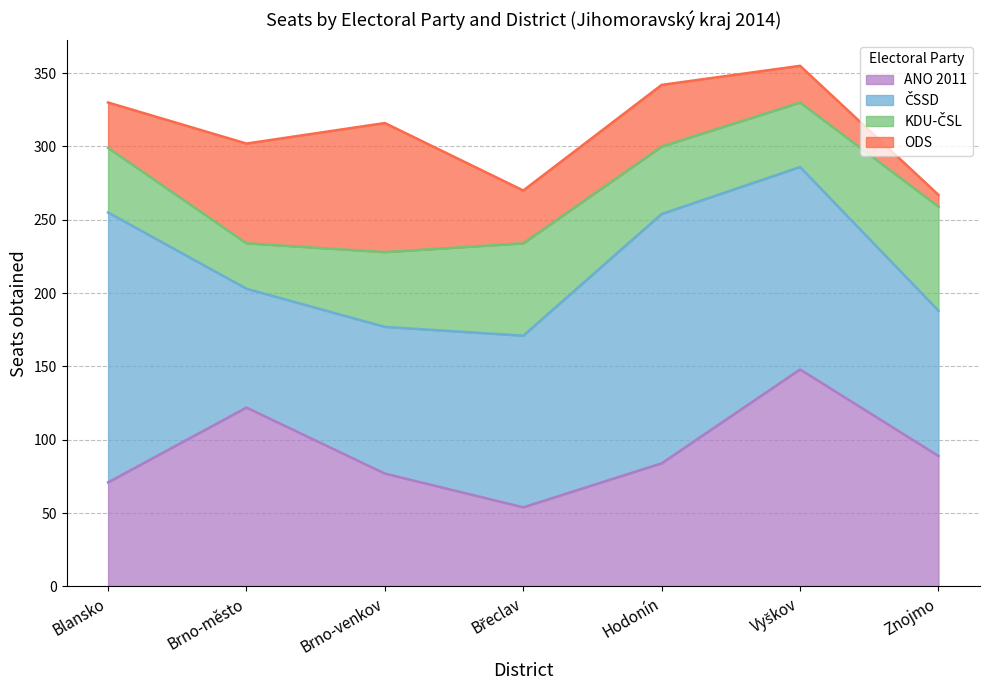

How many values in the ODS series exceed 36?

3